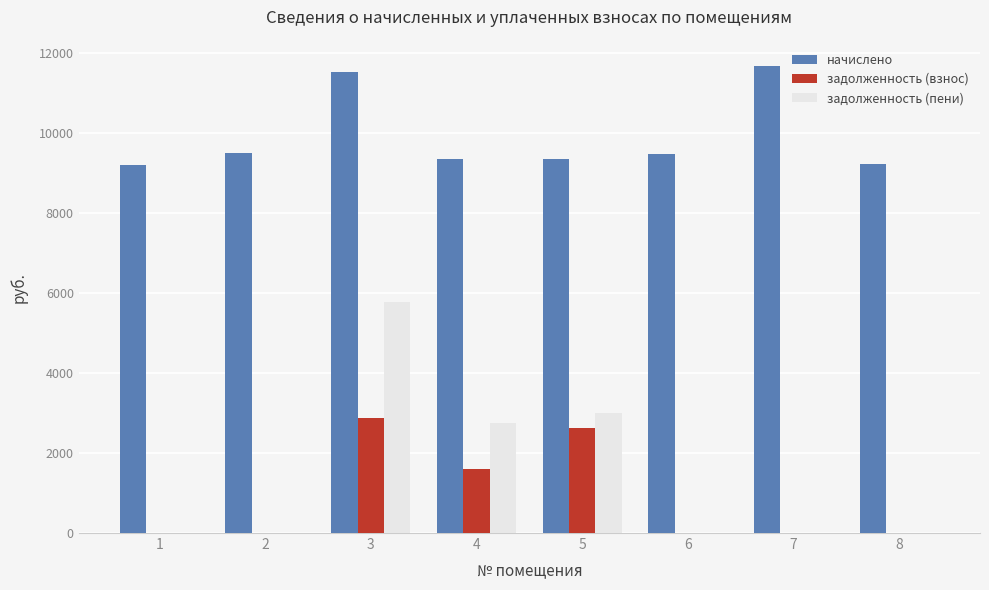

Between 3 and 6, which series saw the biggest shift?

задолженность (пени)